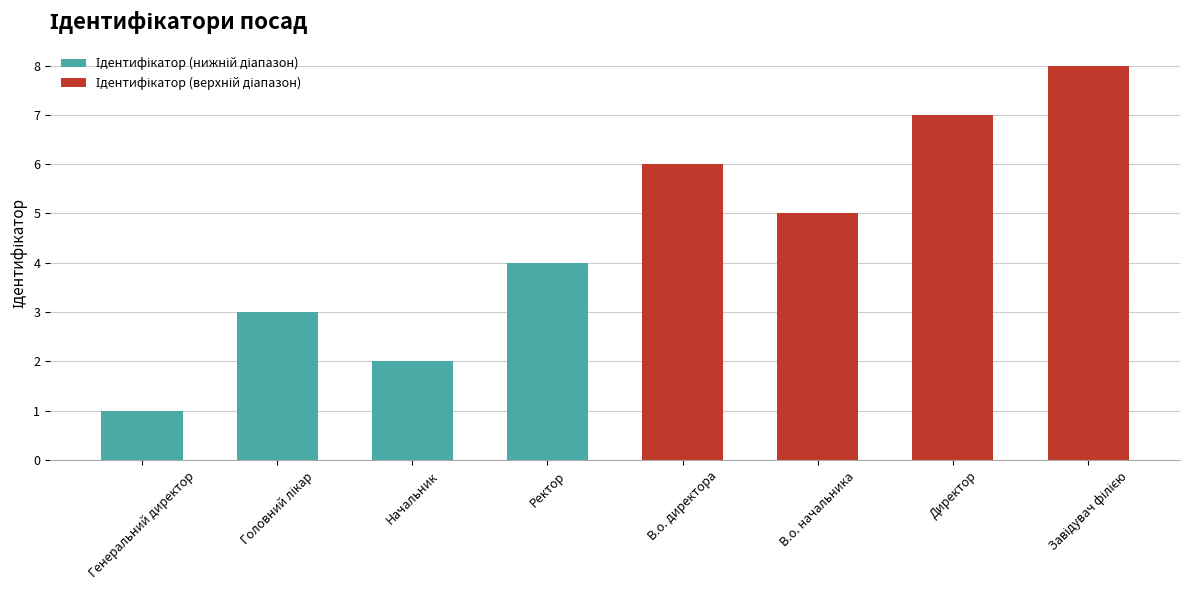

How many values in the Ідентифікатор (верхній діапазон) series exceed 7?

1